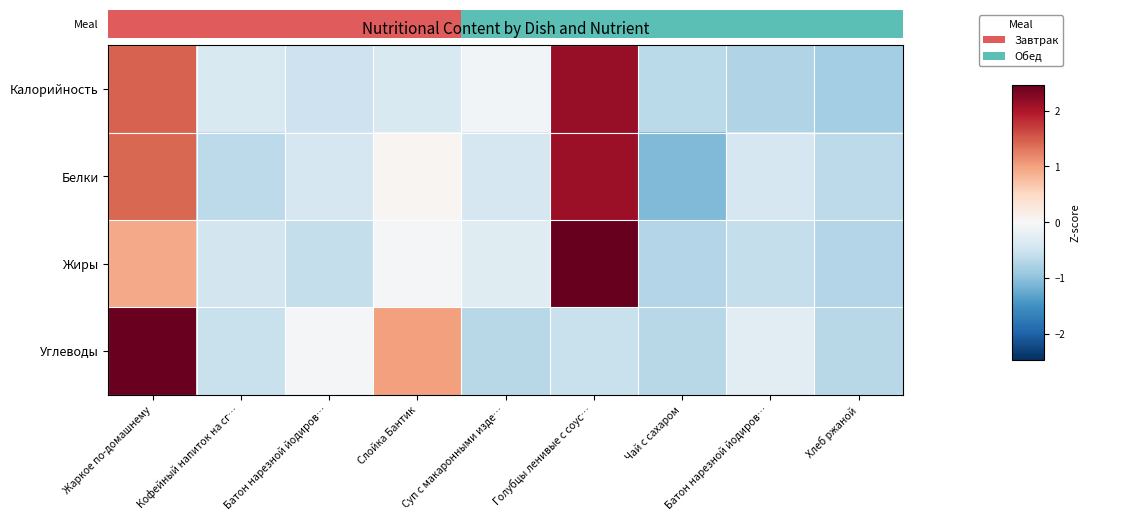

Reading right to left, transcribe all the data shown in this chart.

Калорийность: Хлеб ржаной=-0.8	Батон нарезной йодиров…=-0.8	Чай с сахаром=-0.7	Голубцы ленивые с соус…=2.2	Суп с макаронными изде…=-0.1	Слойка Бантик=-0.4	Батон нарезной йодиров…=-0.5	Кофейный напиток на сг…=-0.4	Жаркое по-домашнему=1.4
Белки: Хлеб ржаной=-0.6	Батон нарезной йодиров…=-0.4	Чай с сахаром=-1.1	Голубцы ленивые с соус…=2.1	Суп с макаронными изде…=-0.4	Слойка Бантик=0.1	Батон нарезной йодиров…=-0.4	Кофейный напиток на сг…=-0.6	Жаркое по-домашнему=1.4
Жиры: Хлеб ржаной=-0.7	Батон нарезной йодиров…=-0.6	Чай с сахаром=-0.7	Голубцы ленивые с соус…=2.5	Суп с макаронными изде…=-0.3	Слойка Бантик=-0.0	Батон нарезной йодиров…=-0.6	Кофейный напиток на сг…=-0.4	Жаркое по-домашнему=0.9
Углеводы: Хлеб ржаной=-0.7	Батон нарезной йодиров…=-0.3	Чай с сахаром=-0.7	Голубцы ленивые с соус…=-0.5	Суп с макаронными изде…=-0.7	Слойка Бантик=1.0	Батон нарезной йодиров…=-0.0	Кофейный напиток на сг…=-0.5	Жаркое по-домашнему=2.4